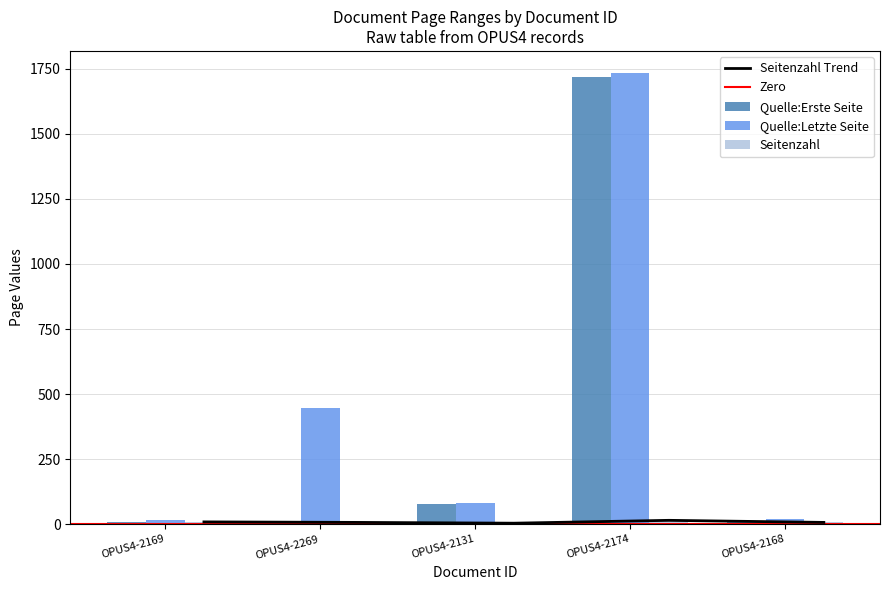

What is the sum of the Quelle:Letzte Seite values at OPUS4-2168 and OPUS4-2269?

467